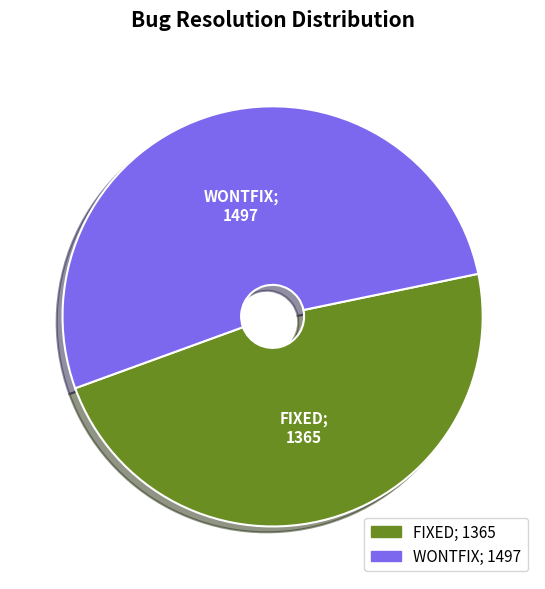

Which has a higher value, WONTFIX or FIXED?

WONTFIX